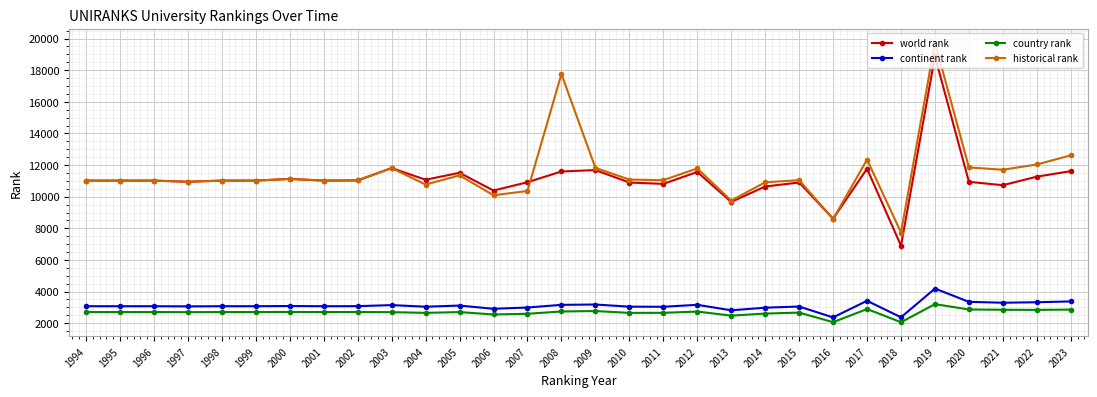

Rank the series by their maximum value, from highest to lowest.

historical rank, world rank, continent rank, country rank